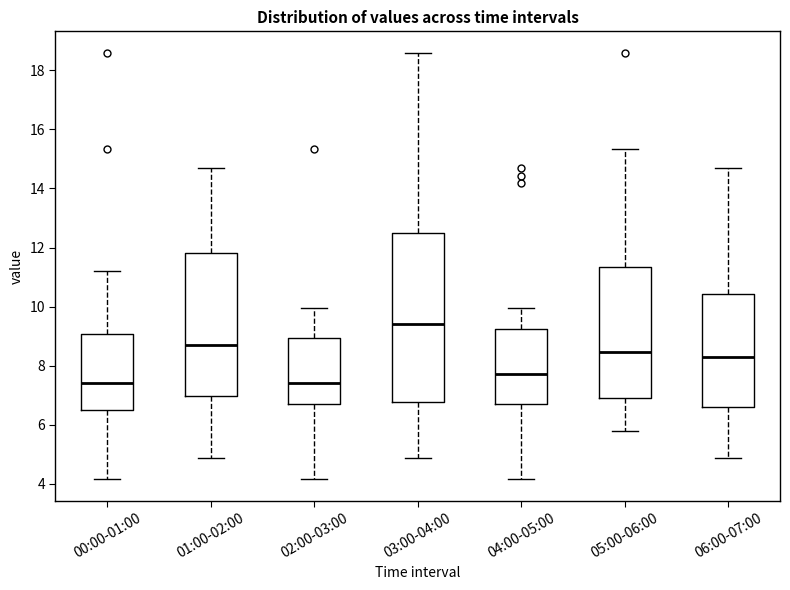

Reading left to right, transcribe this box plot: for each box, give where its median line is, the range the box spans, and where its two whiskers end, as read against the y-axis. The values are not printed on the chart, so give them approximately, as read against the axis.

00:00-01:00: median 7.4, box 6.4 to 9.0, whiskers 4.2 to 11.2
01:00-02:00: median 8.8, box 7.0 to 11.8, whiskers 4.8 to 14.8
02:00-03:00: median 7.4, box 6.8 to 9.0, whiskers 4.2 to 10.0
03:00-04:00: median 9.4, box 6.8 to 12.6, whiskers 4.8 to 18.6
04:00-05:00: median 7.8, box 6.6 to 9.2, whiskers 4.2 to 10.0
05:00-06:00: median 8.4, box 7.0 to 11.4, whiskers 5.8 to 15.4
06:00-07:00: median 8.2, box 6.6 to 10.4, whiskers 4.8 to 14.8